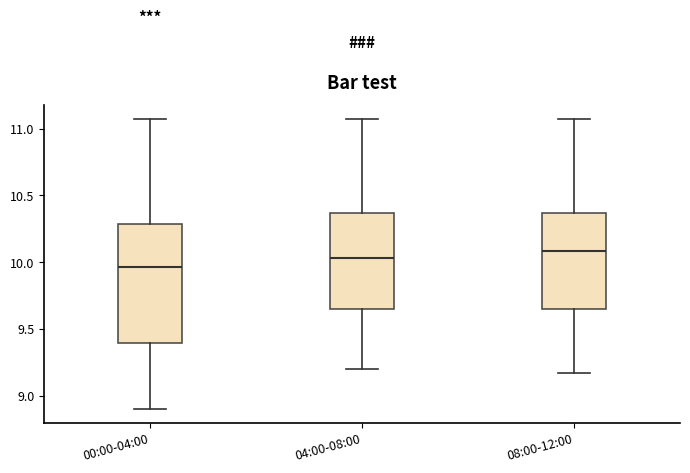

Reading left to right, transcribe this box plot: for each box, give where its median line is, the range the box spans, and where its two whiskers end, as read against the y-axis. The values are not printed on the chart, so give them approximately, as read against the axis.

00:00-04:00: median 9.95, box 9.40 to 10.30, whiskers 8.90 to 11.05
04:00-08:00: median 10.05, box 9.65 to 10.35, whiskers 9.20 to 11.05
08:00-12:00: median 10.10, box 9.65 to 10.35, whiskers 9.15 to 11.05